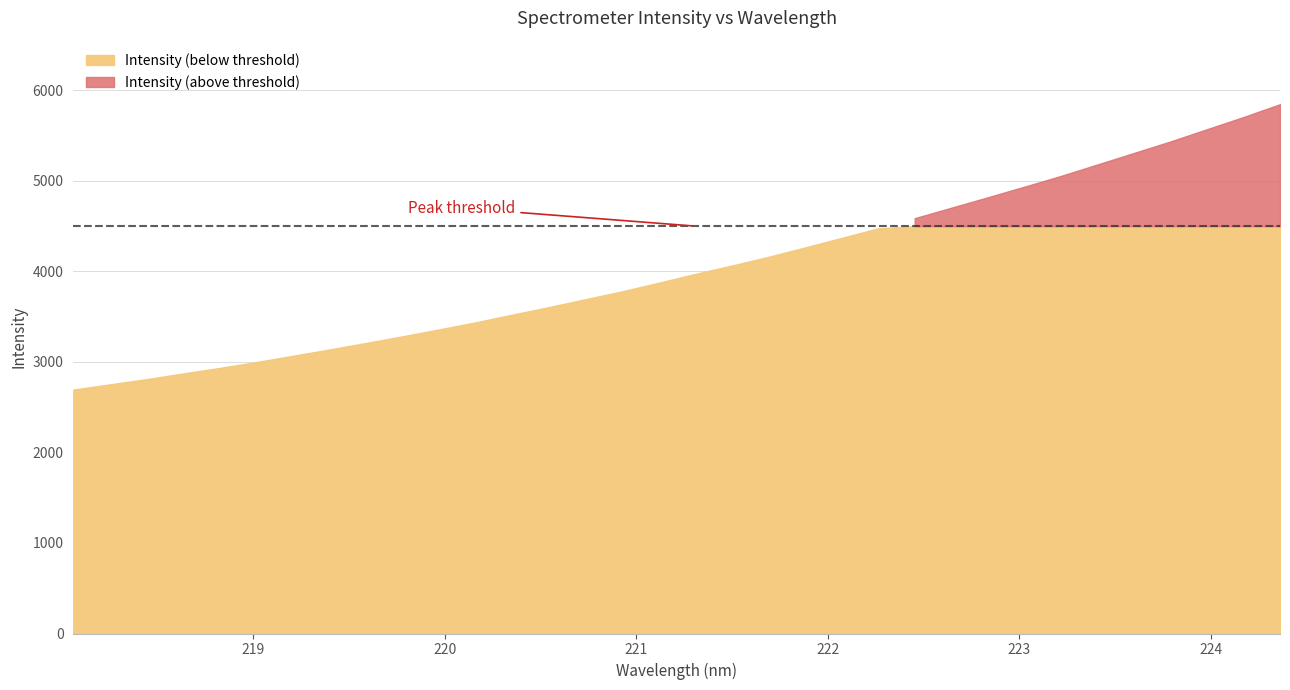

Rank the categories by value from highest to lowest.

224.3616, 224.1709, 223.9802, 223.7895, 223.5987, 223.408, 223.2172, 223.0264, 222.8355, 222.6447, 222.4538, 222.263, 222.0721, 221.8812, 221.6902, 221.4993, 221.3083, 221.1174, 220.9264, 220.7354, 220.5444, 220.3533, 220.1623, 219.9712, 219.7801, 219.589, 219.3979, 219.2067, 219.0156, 218.8244, 218.6332, 218.442, 218.2508, 218.0596